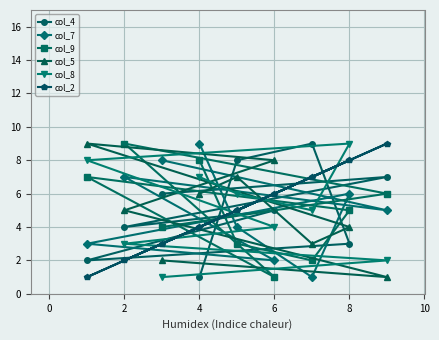

Reading right to left, transcribe all the data shown in this chart.

col_4: 7	3	9	5	8	1	6	4	2
col_7: 5	6	1	2	4	9	8	7	3
col_9: 6	5	2	1	3	8	4	9	7
col_5: 1	4	3	8	7	6	2	5	9
col_8: 2	9	5	4	6	7	1	3	8
col_2: 9	8	7	6	5	4	3	2	1